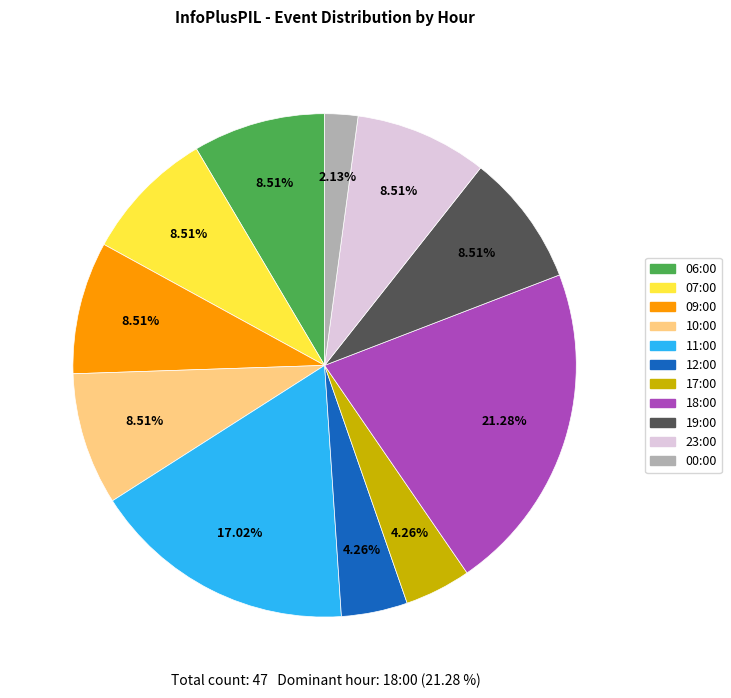

To the nearest percent, what portion does 06:00 represent?

9%